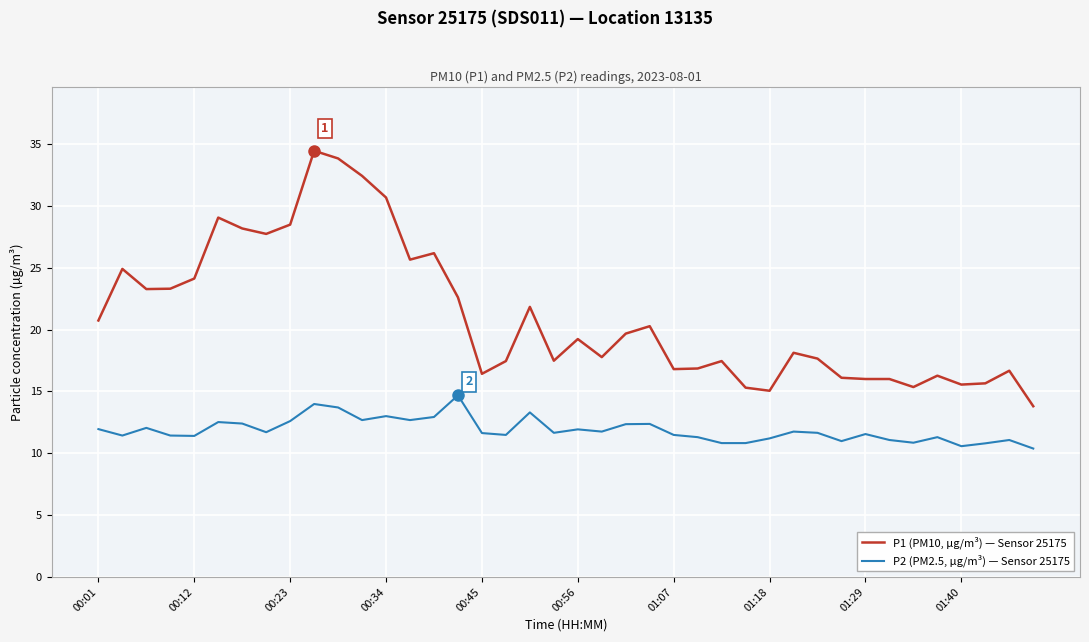

Which series has the widest spread of values?

P1 (PM10, µg/m³) — Sensor 25175